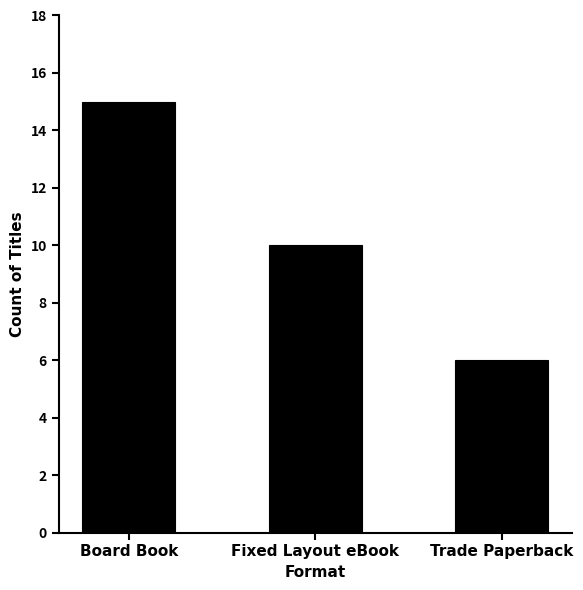

Which label corresponds to the largest value in the chart?

Board Book